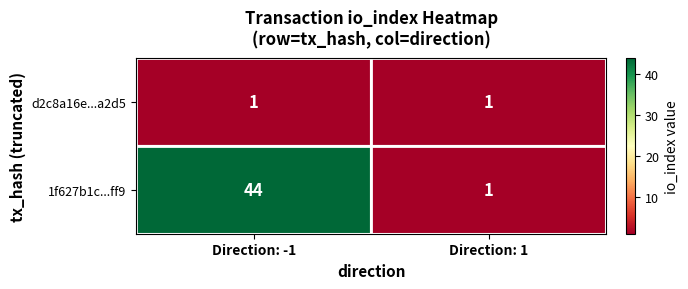

Rank the series by their average value, from highest to lowest.

1f627b1c...ff9, d2c8a16e...a2d5